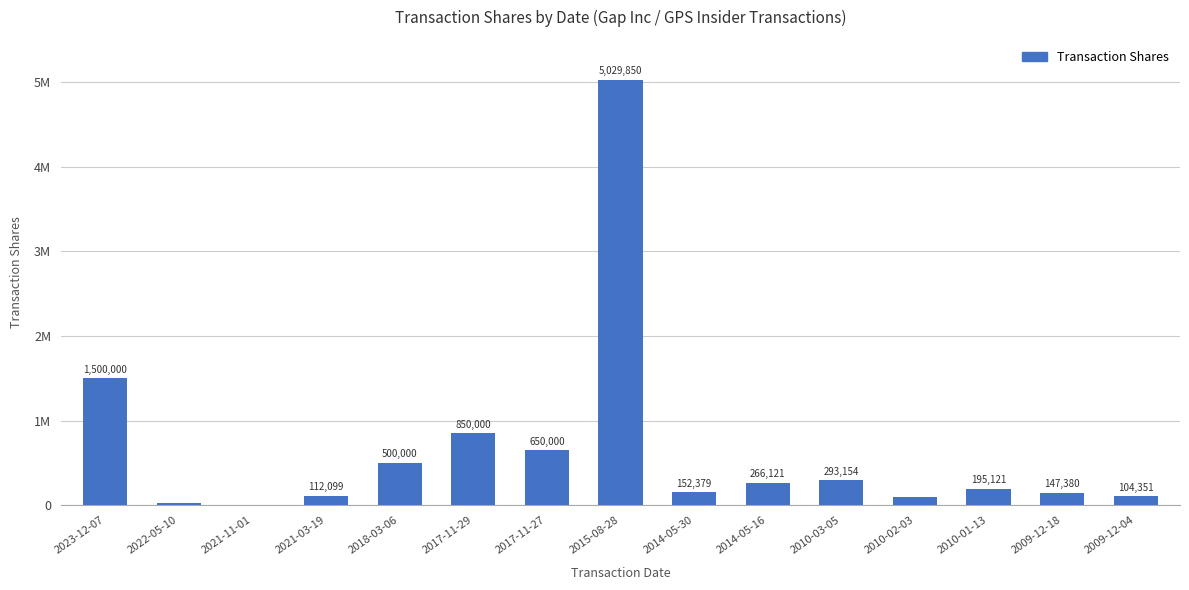

What is the sum of all values?

9931131